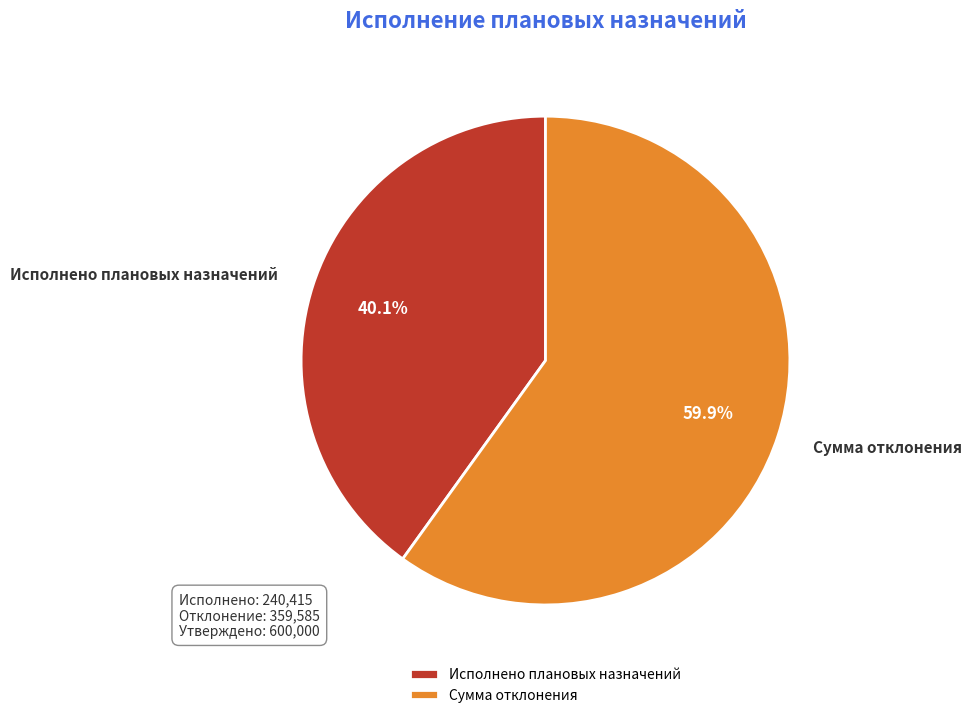

What is the smallest slice in the pie chart?

Исполнено плановых назначений